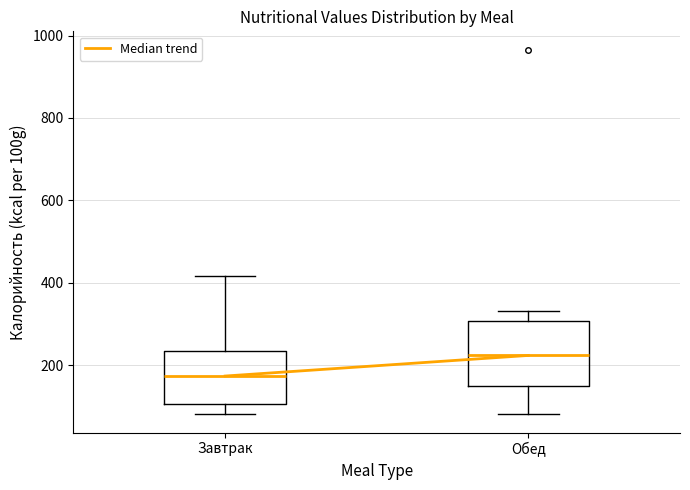

Where does the lower whisker of the box for Завтрак end on the y-axis? The values are not printed on the chart, so give them approximately, as read against the axis.

80